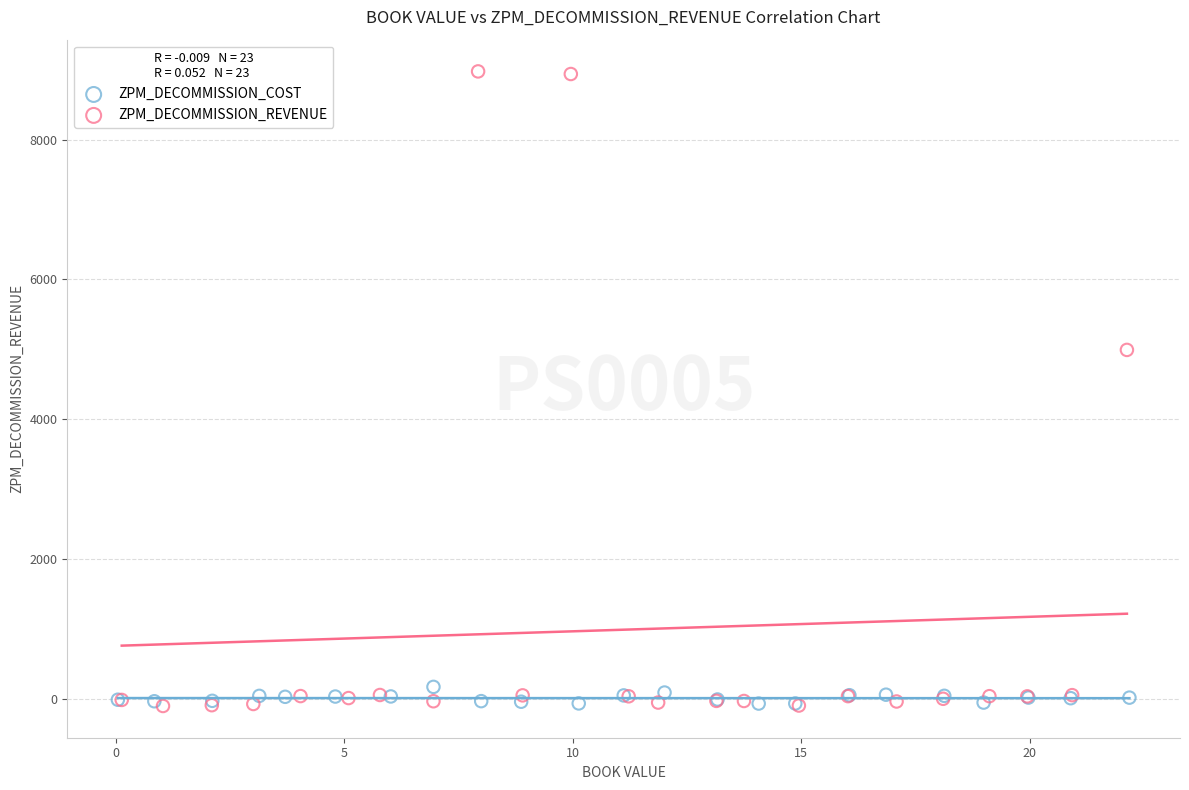

Which series has the widest spread of Y values?

ZPM_DECOMMISSION_REVENUE